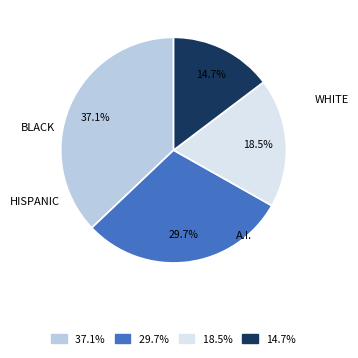

Is there a majority slice in this chart?

No